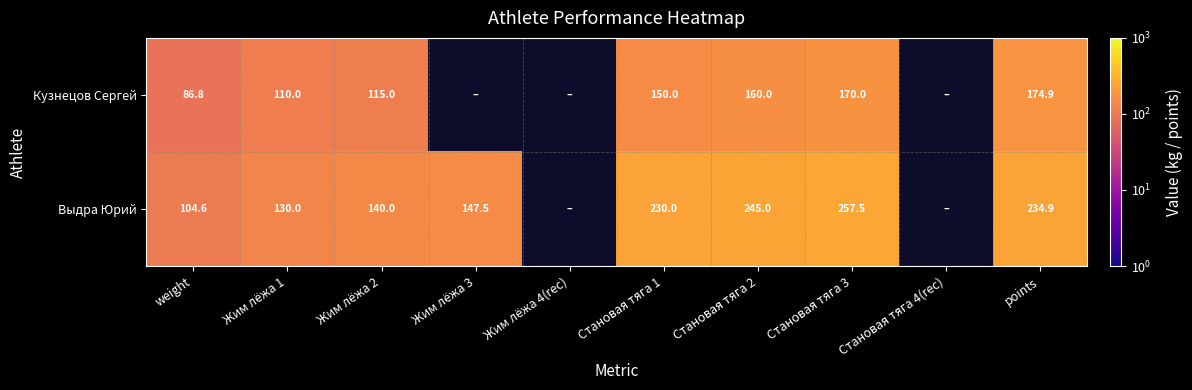

What is the difference between the Кузнецов Сергей values at Жим лёжа 2 and Жим лёжа 1?

5.0